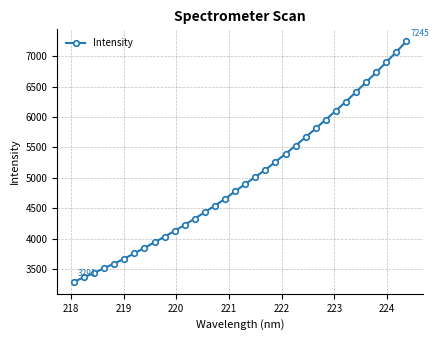

How many data points does each series have?

34